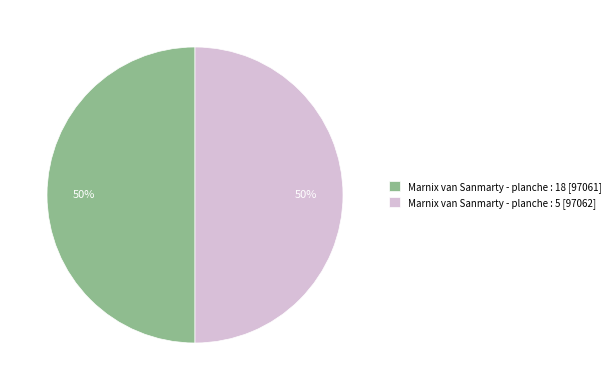

To the nearest percent, what percentage of the pie is Marnix van Sanmarty - planche : 18?

50%